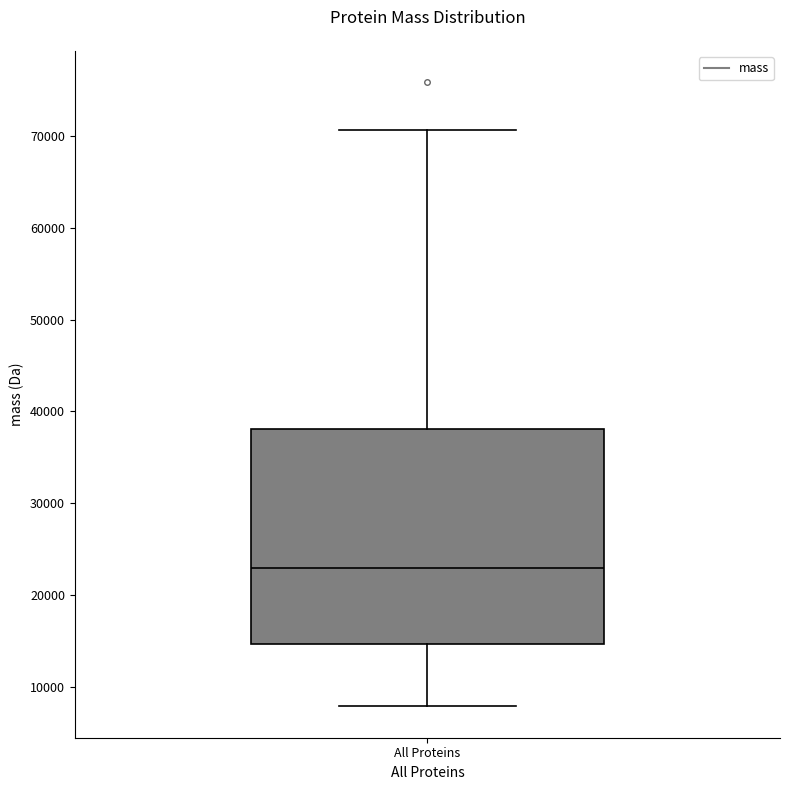

Where is the upper edge of the box for All Proteins on the y-axis? The values are not printed on the chart, so give them approximately, as read against the axis.

38000